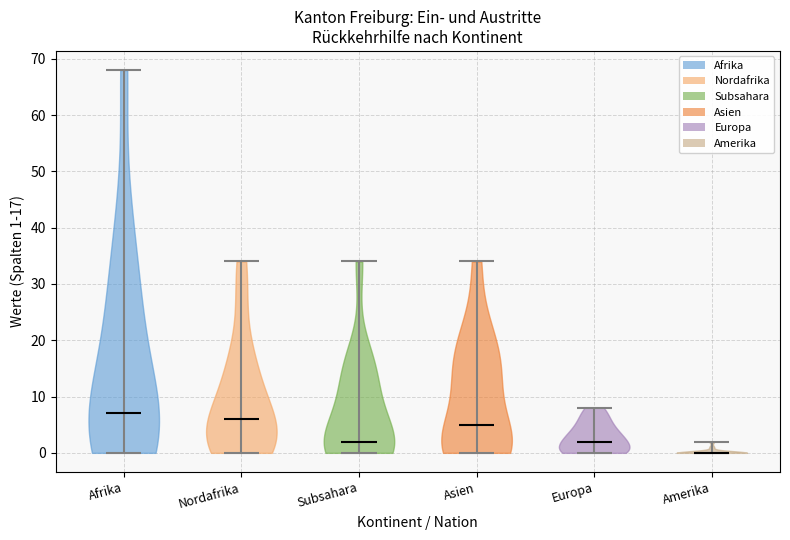

Reading left to right, read every violin against the y-axis: where its median line is, and the lowest and highest points it reaches. The values are not printed on the chart, so give them approximately, as read against the axis.

Afrika: median line 7, lowest point 0, highest point 68
Nordafrika: median line 6, lowest point 0, highest point 34
Subsahara: median line 2, lowest point 0, highest point 34
Asien: median line 5, lowest point 0, highest point 34
Europa: median line 2, lowest point 0, highest point 8
Amerika: median line 0, lowest point 0, highest point 2